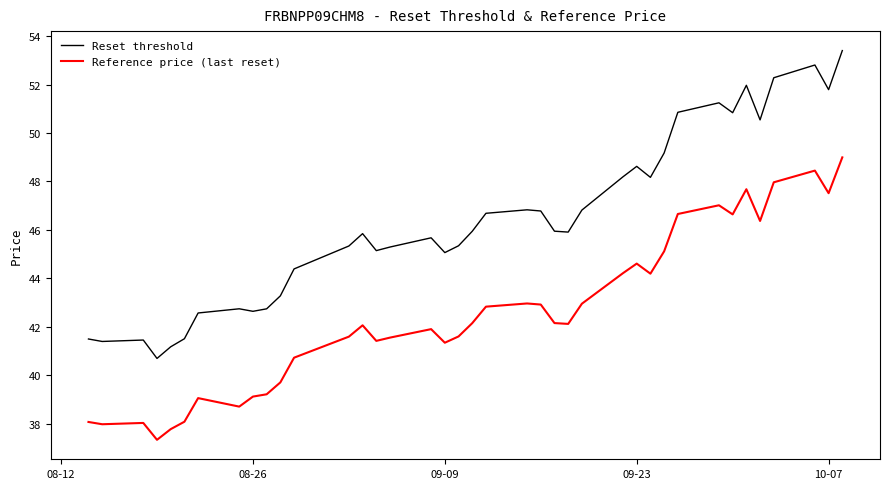

What is the greatest value displayed?

53.4